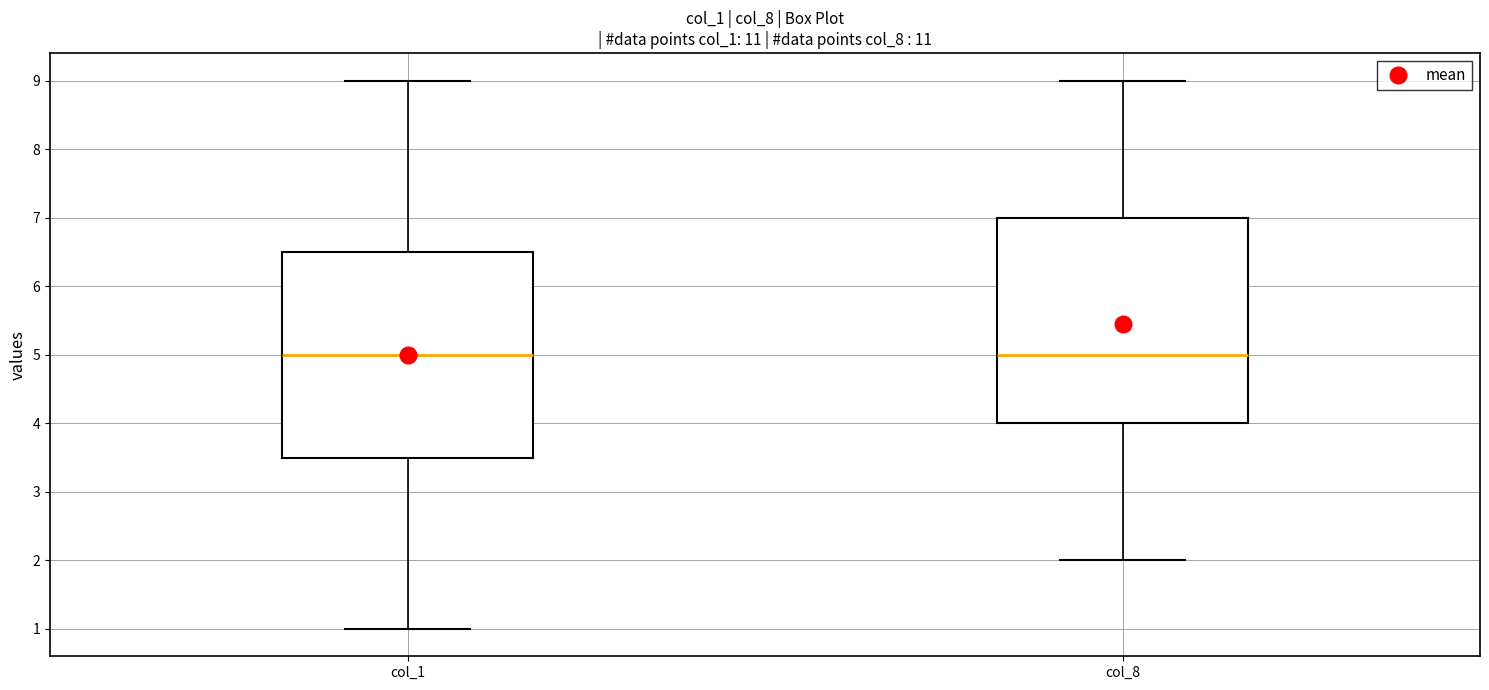

Reading left to right, read every box against the y-axis: the position of its median line, the range the box covers, and the ends of its whiskers. The values are not printed on the chart, so give them approximately, as read against the axis.

col_1: median 5.0, box 3.5 to 6.5, whiskers 1.0 to 9.0
col_8: median 5.0, box 4.0 to 7.0, whiskers 2.0 to 9.0